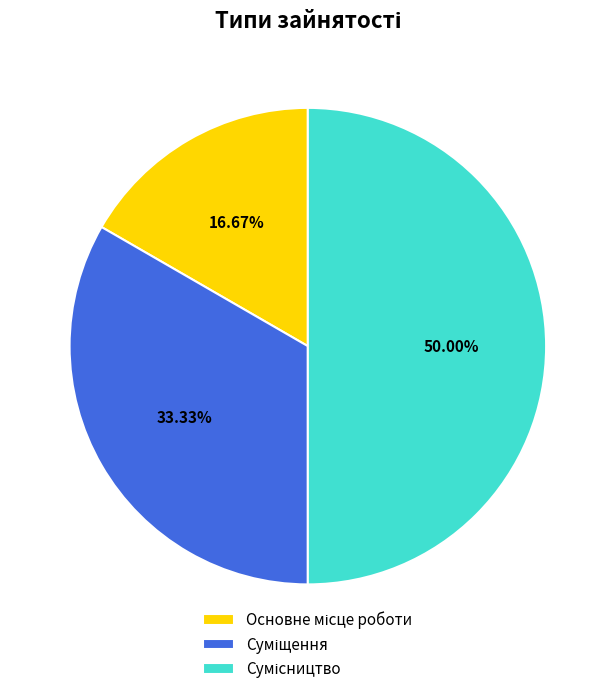

What is the total percentage of Суміщення and Основне місце роботи?

50.0%